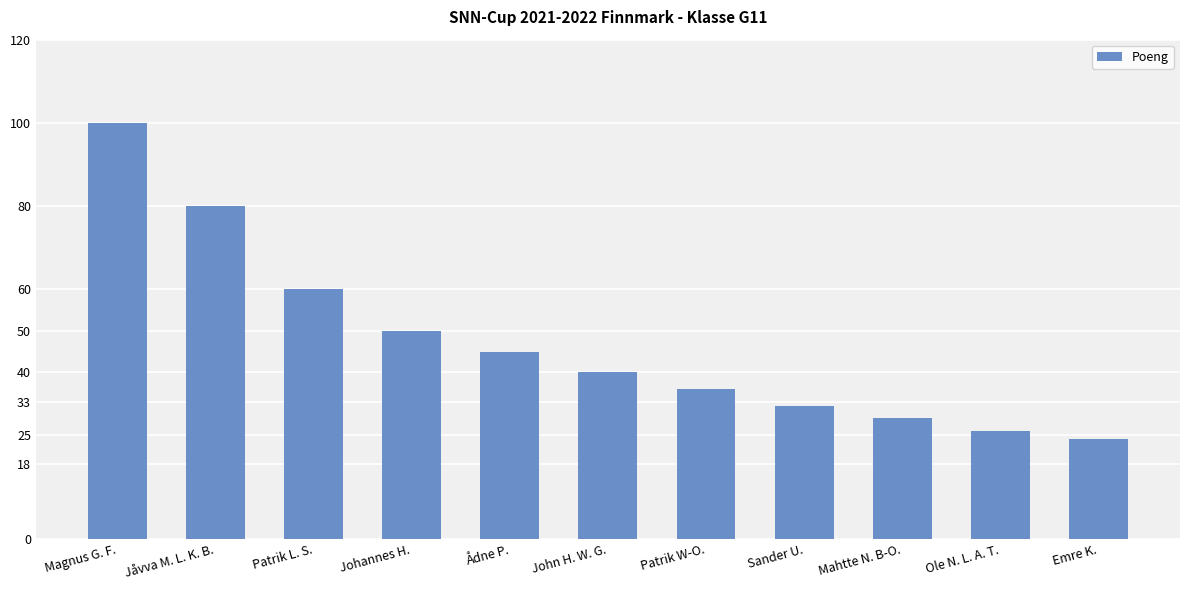

Reading right to left, list all the values displayed in this chart.

24	26	29	32	36	40	45	50	60	80	100